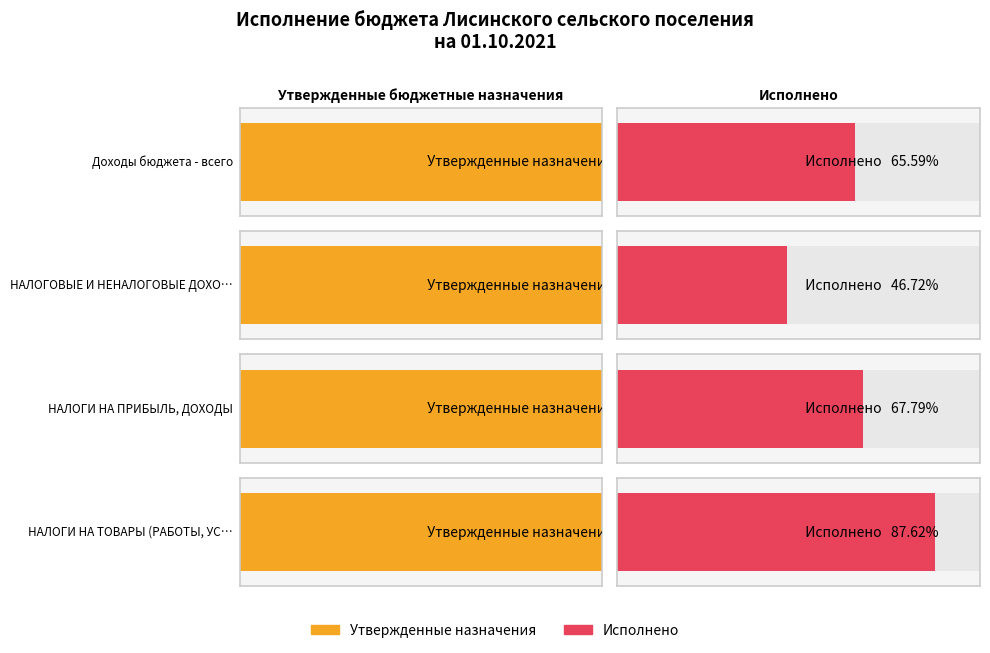

Is it true that Исполнено equals 27287790.0 at Доходы бюджета - всего?

False